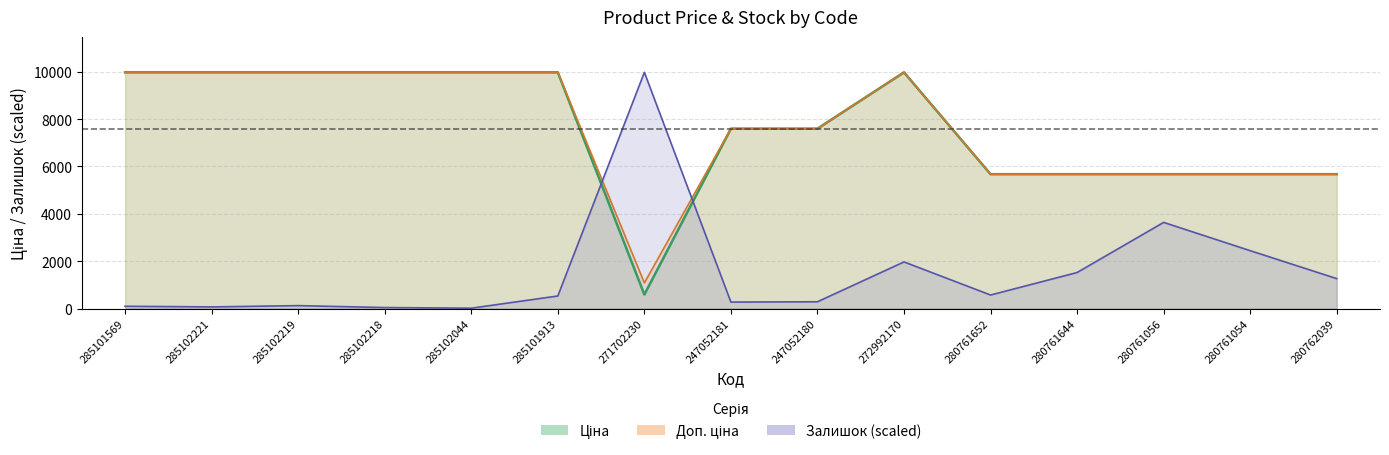

Where is the first local minimum for Залишок?

285102221